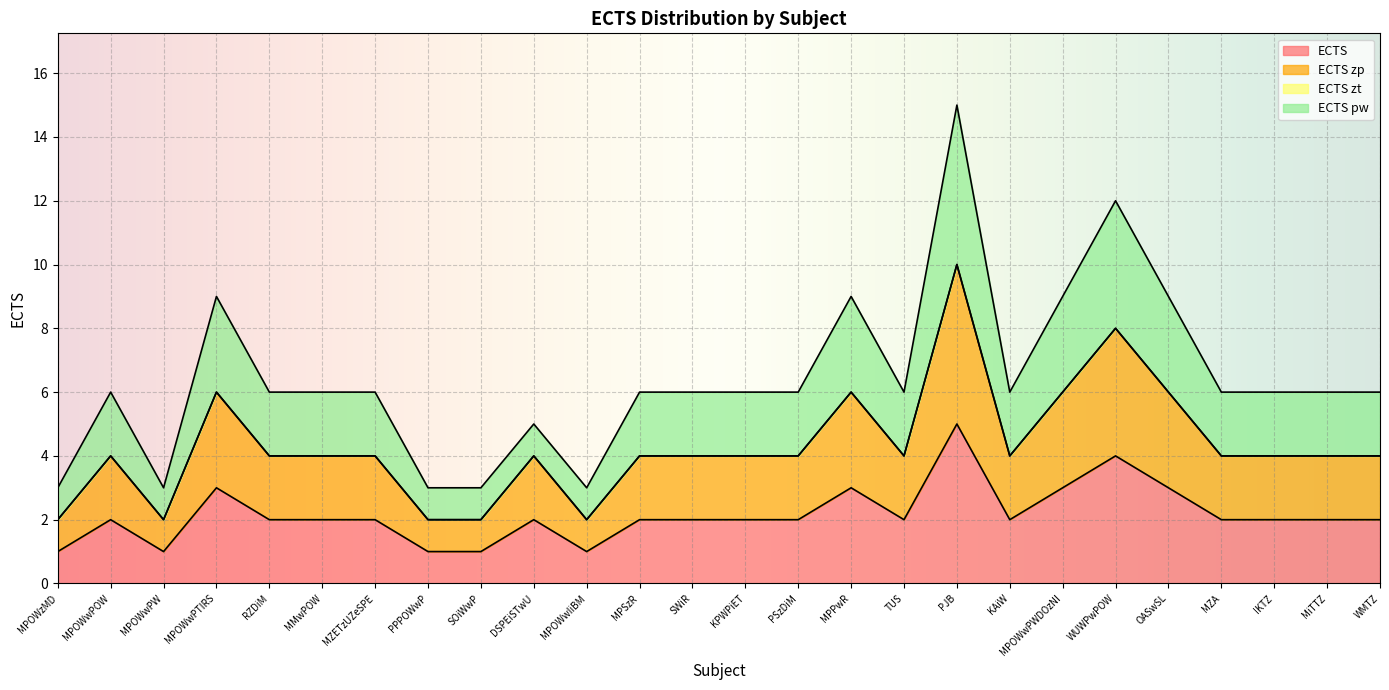

How many interior local valleys does the ECTS zp series have?

4